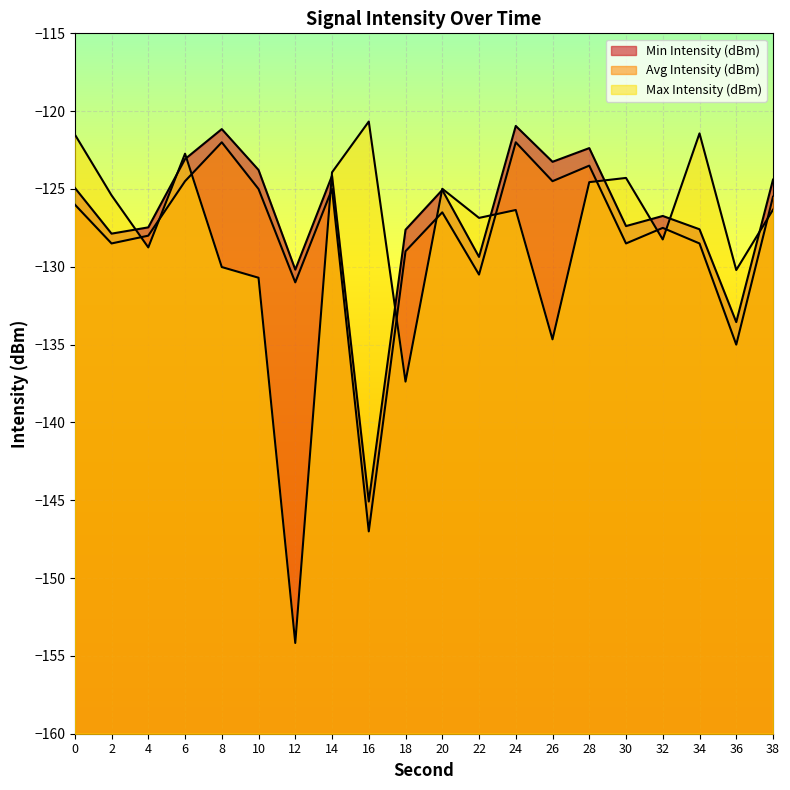

At how many categories does at least one series exceed -128?

18